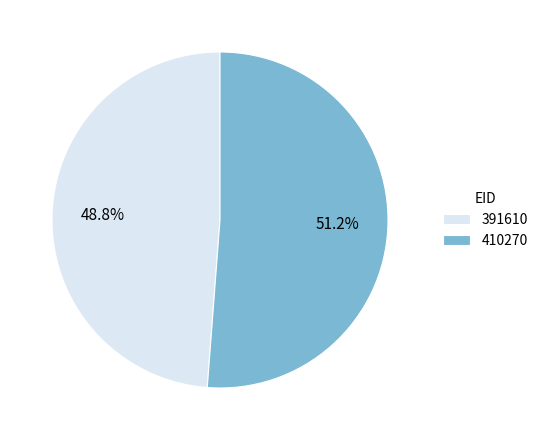

What percentage is the 410270 slice, to the nearest percent?

51%